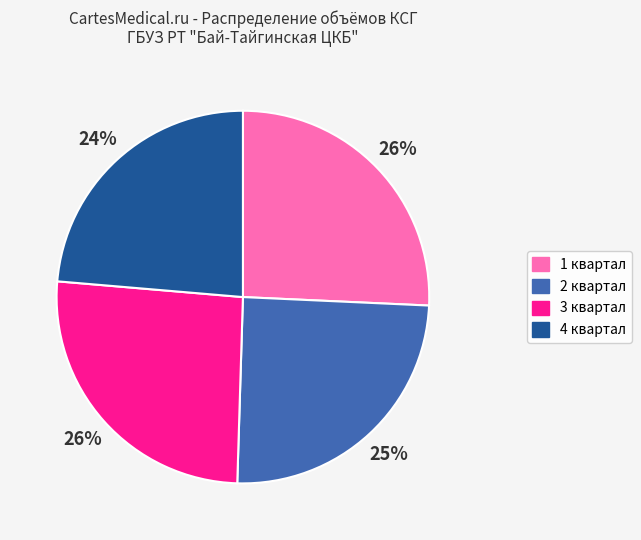

What percentage is the 1 квартал slice, to the nearest percent?

26%